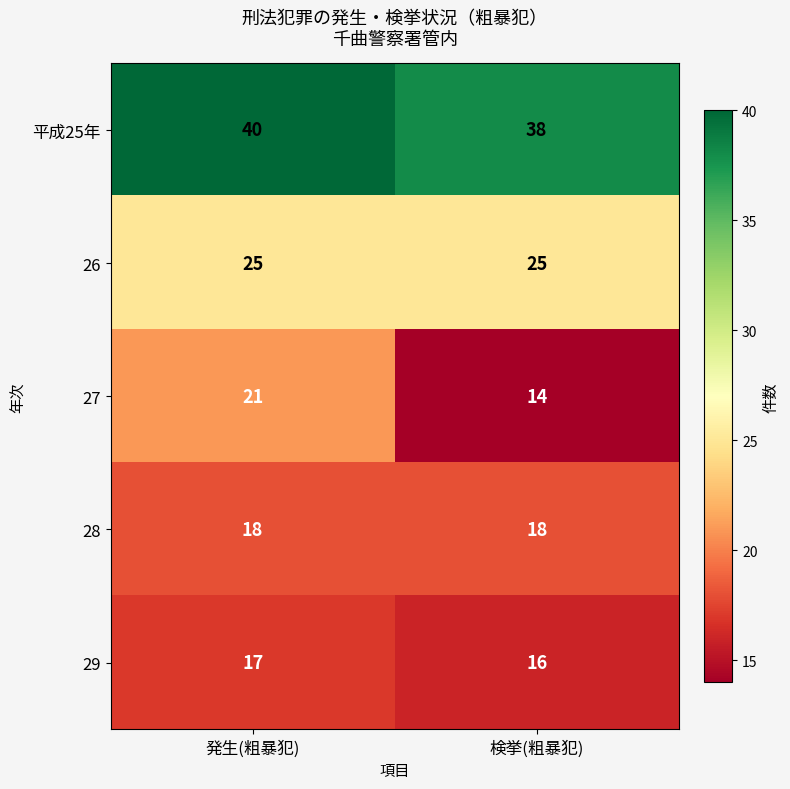

List the labels in order of 27 value, smallest first.

検挙(粗暴犯), 発生(粗暴犯)